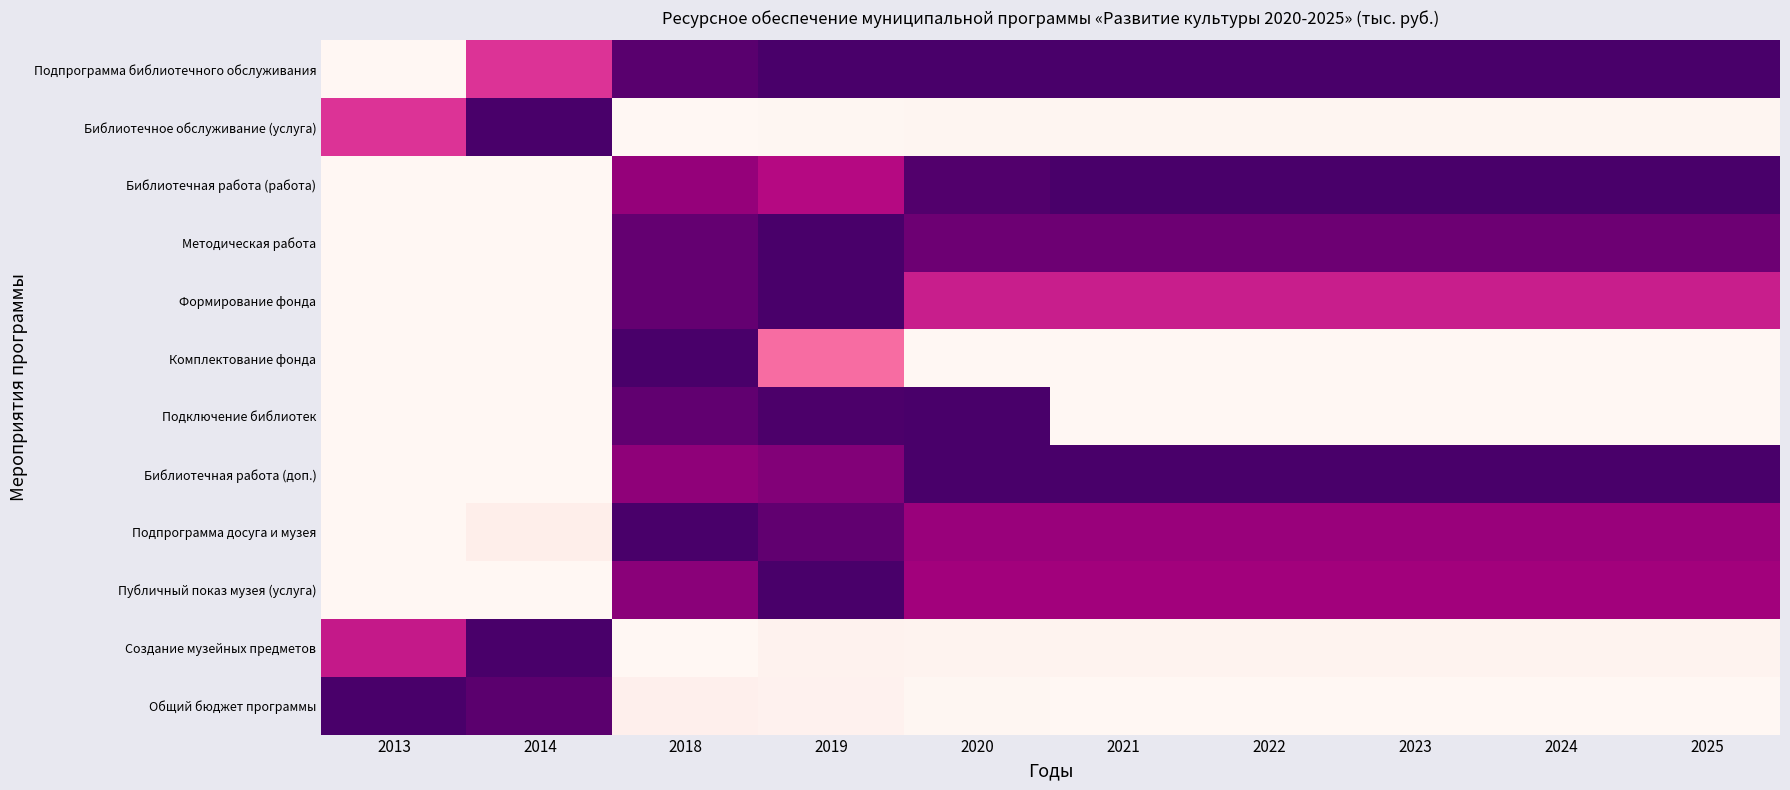

What is the total value across all series at 2024?

6.2